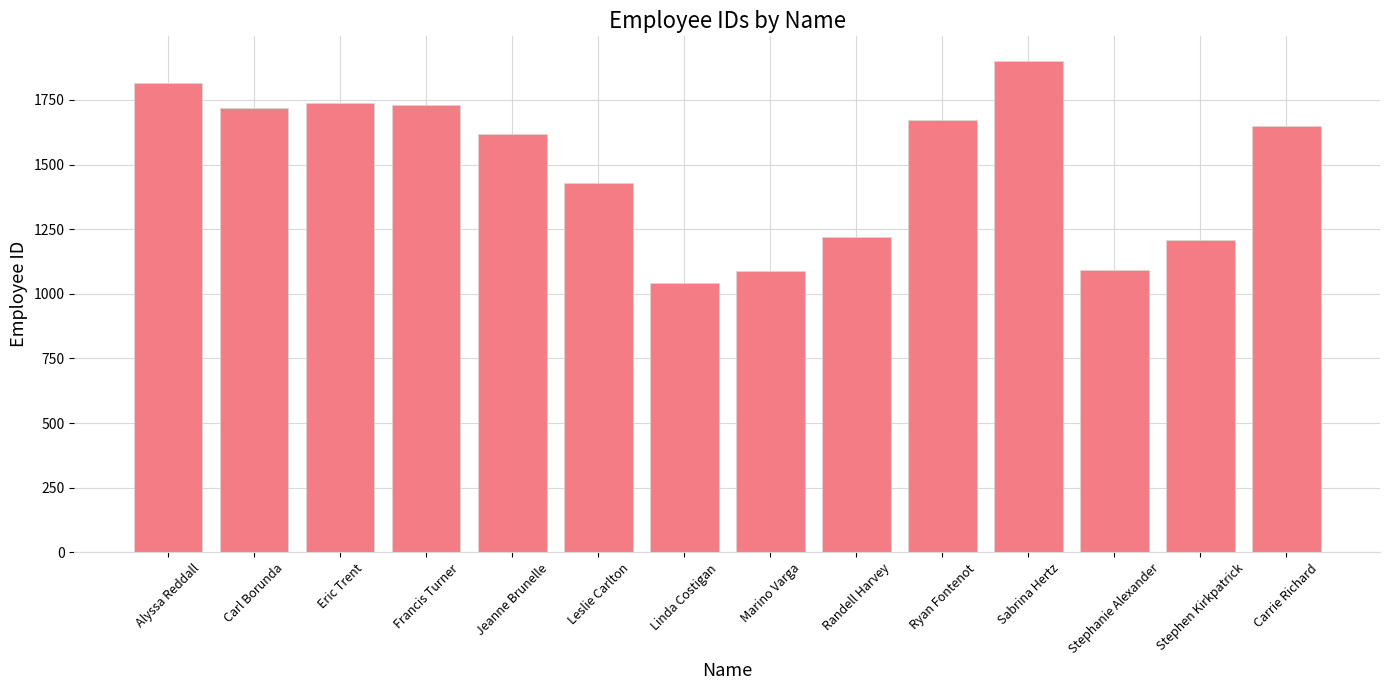

Where is the data nearest to the value 1471?

Leslie Carlton